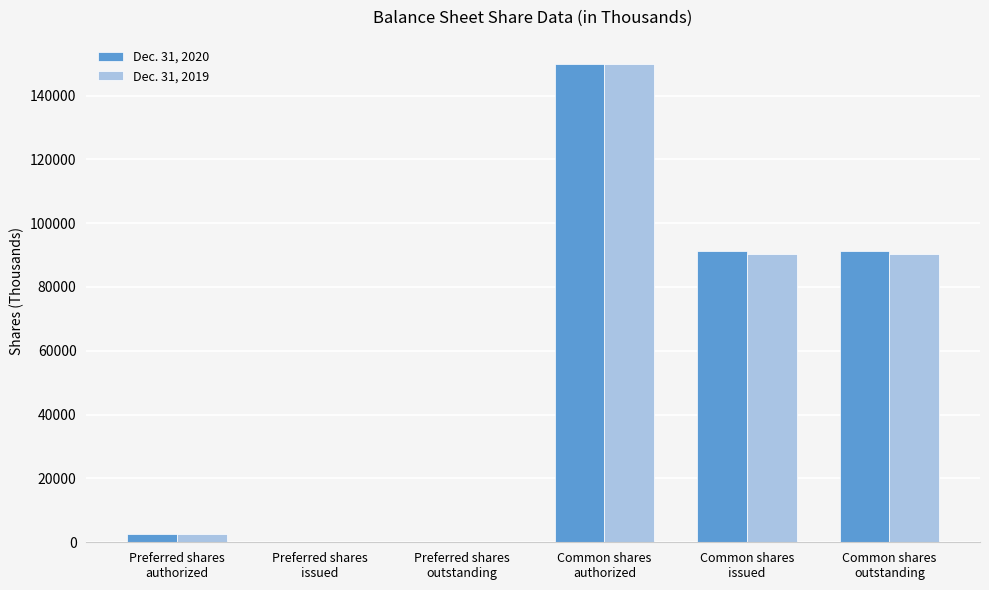

What is the sum of all Dec. 31, 2019 values?

333108